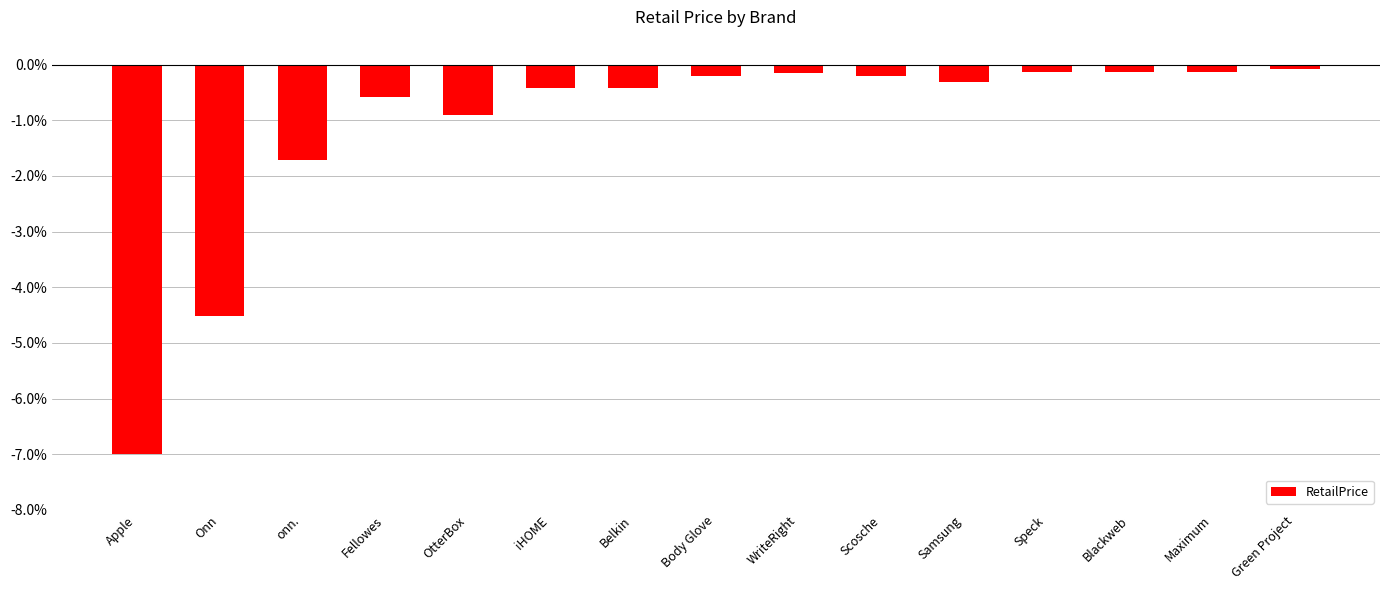

Reading right to left, transcribe all the data shown in this chart.

-0.1	-0.1	-0.1	-0.1	-0.3	-0.2	-0.1	-0.2	-0.4	-0.4	-0.9	-0.6	-1.7	-4.5	-7.0